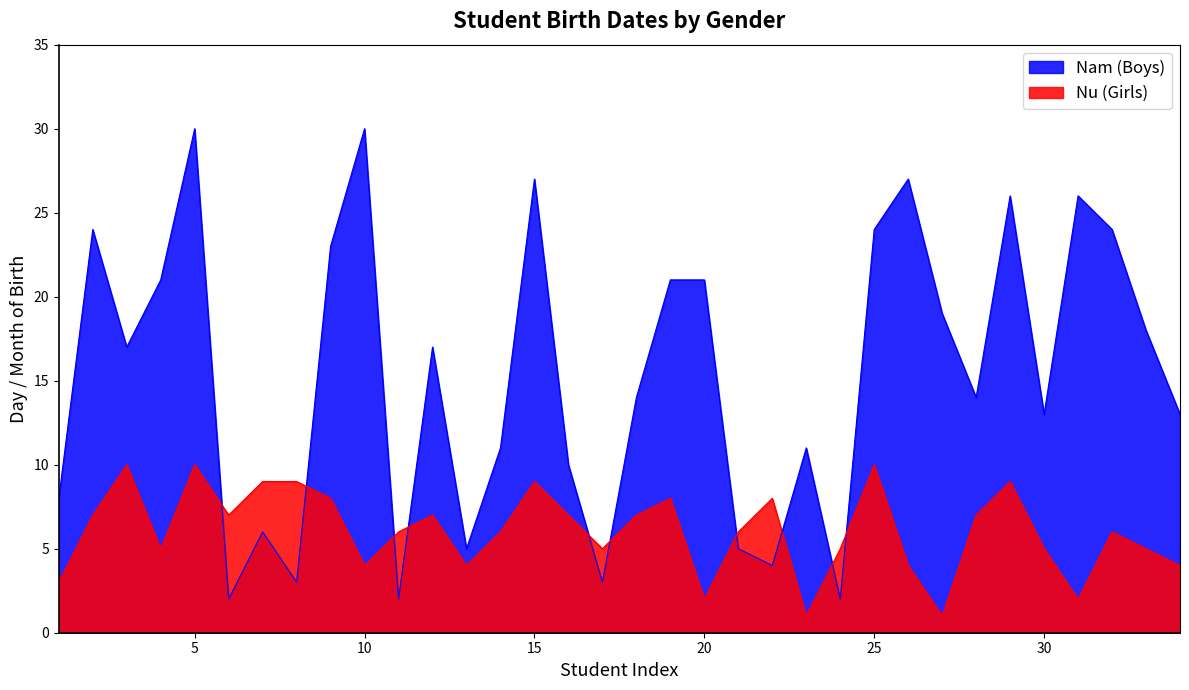

Which series has the largest range (max minus min)?

Nam (Boys)